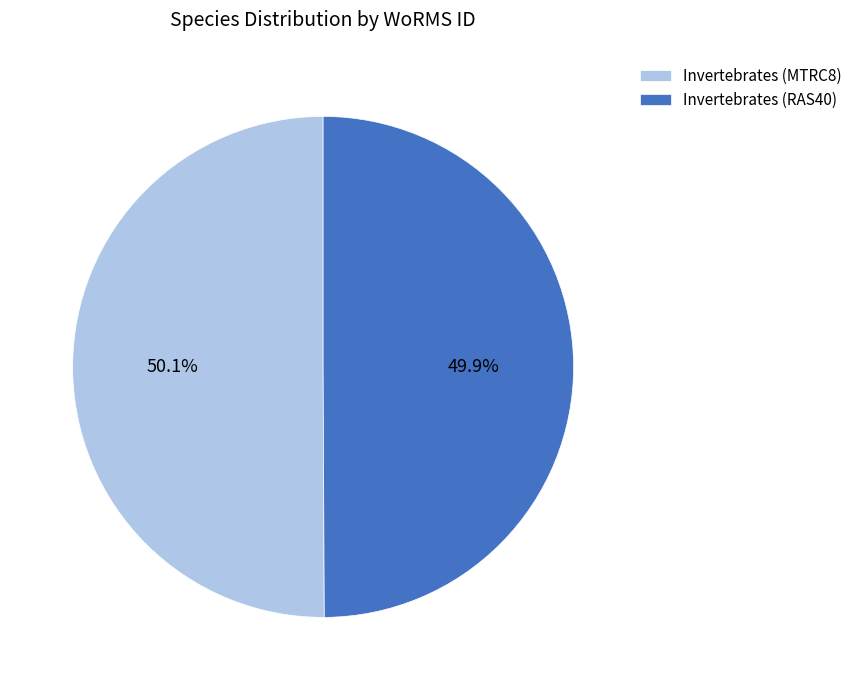

How many segments does this pie chart have?

2